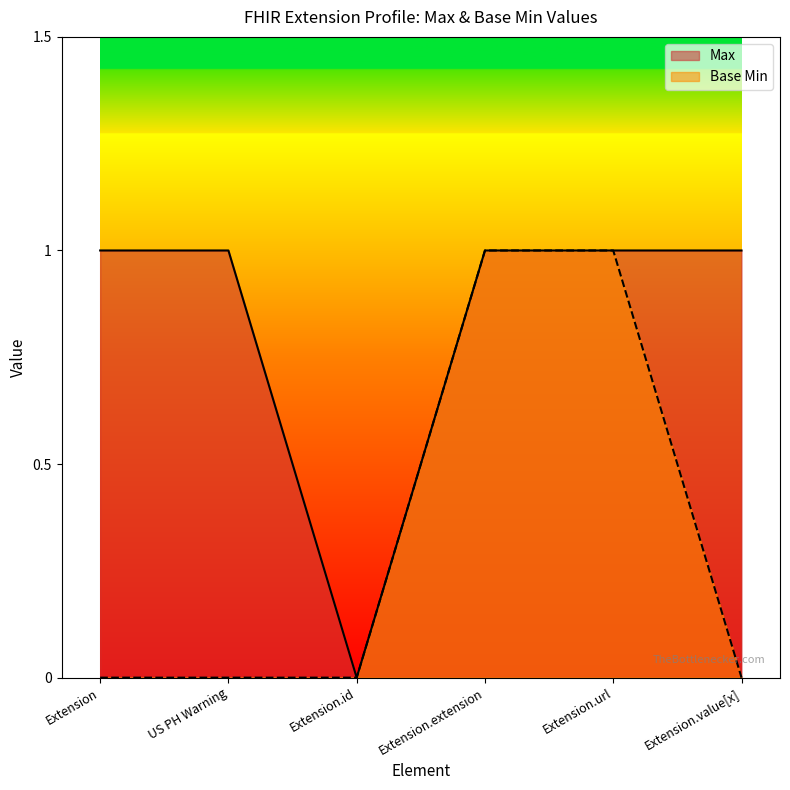

What is the label of the 1st point from the right?

Extension.value[x]